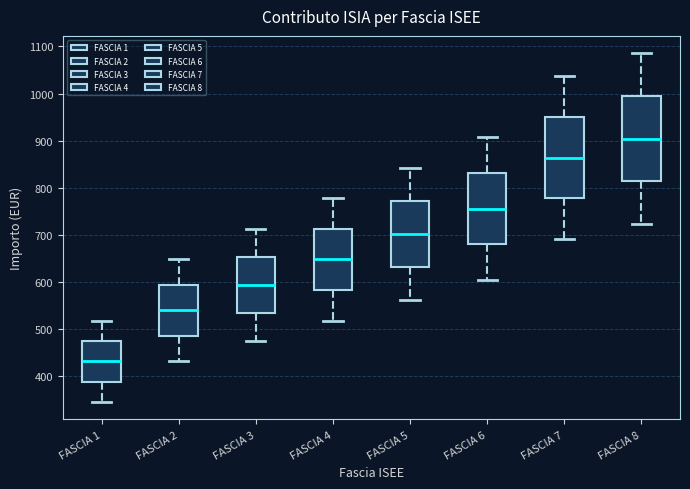

Where is the lower edge of the box for FASCIA 7 on the y-axis? The values are not printed on the chart, so give them approximately, as read against the axis.

780